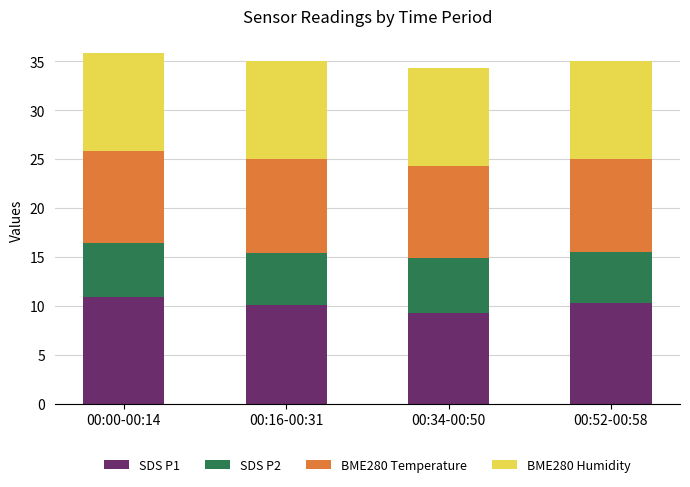

What is the total value across all series at 00:16-00:31?

35.0